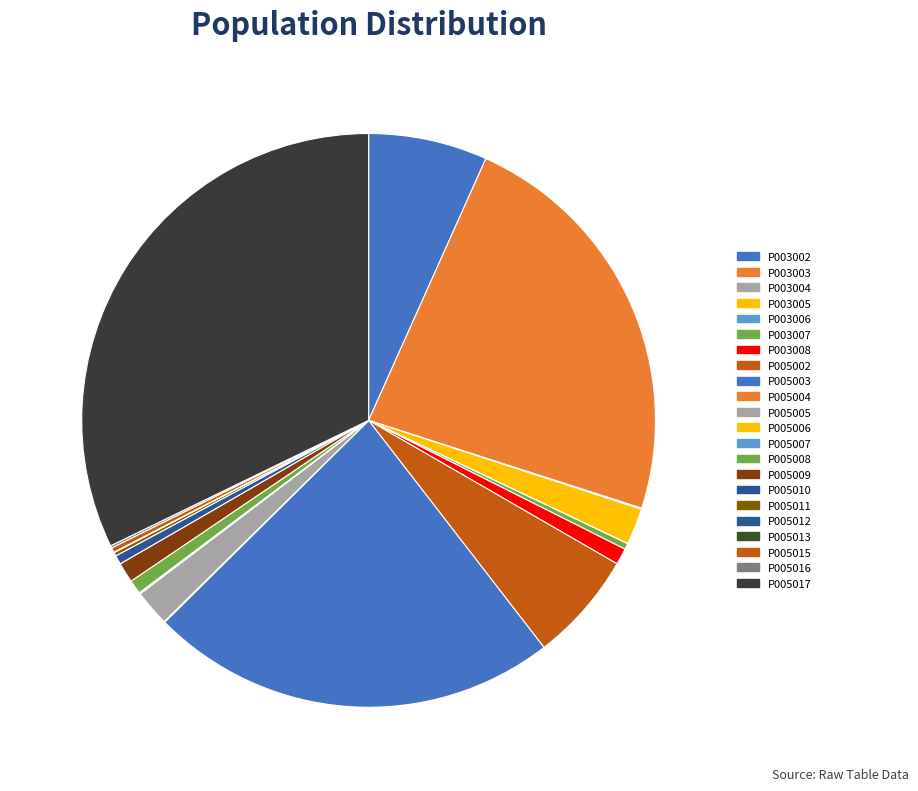

What percentage is NOT represented by P003002?

93.3%